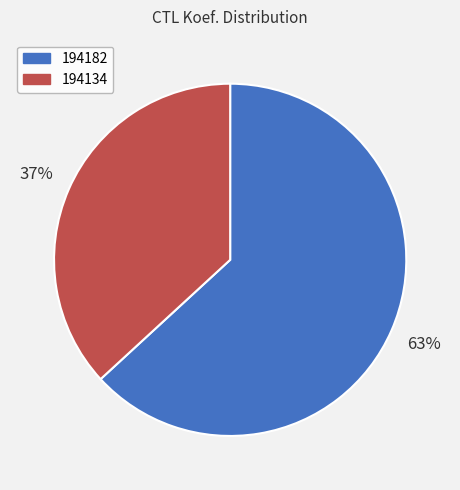

Does any single category account for the majority?

Yes